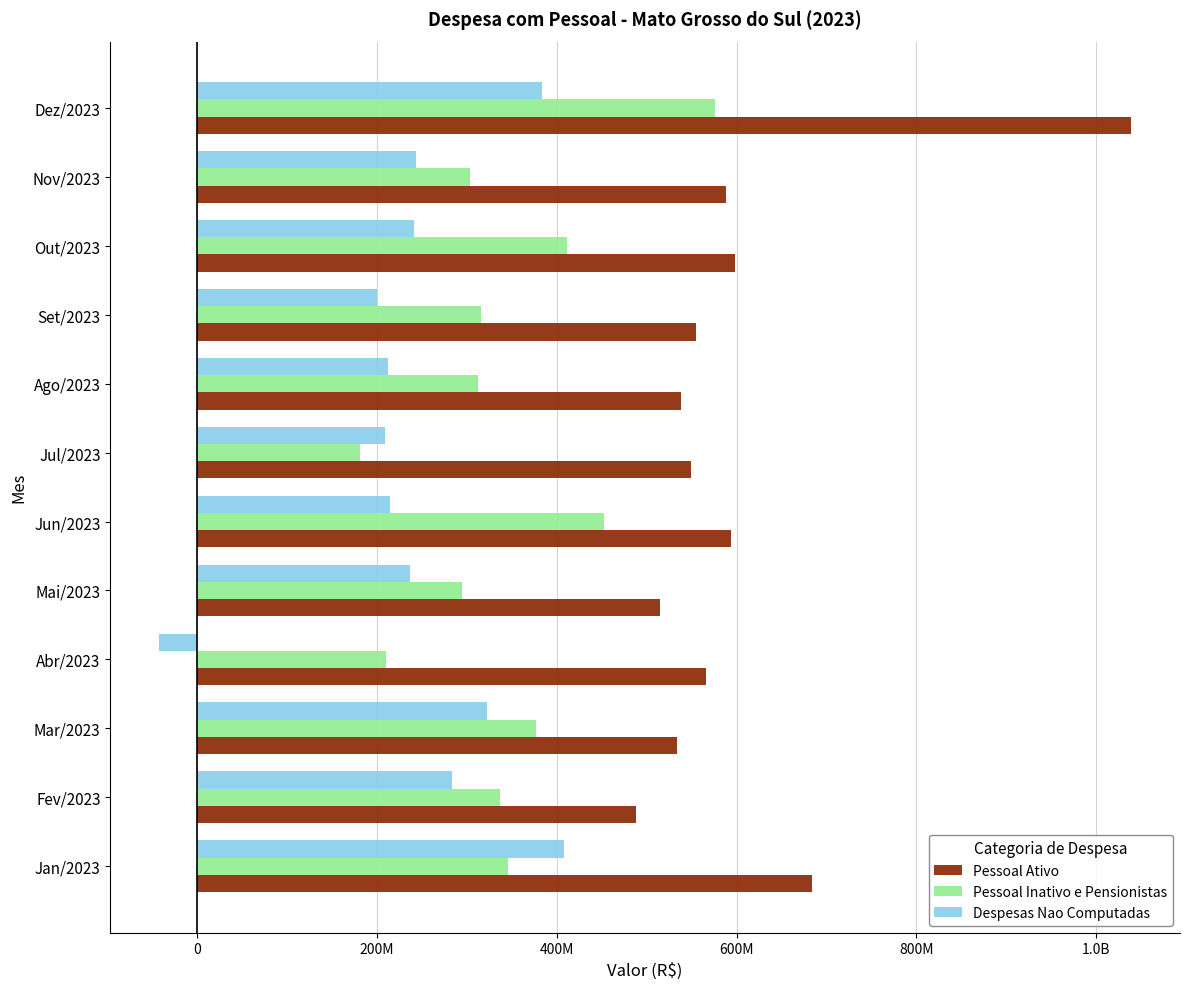

What position from the left is Dez/2023?

12